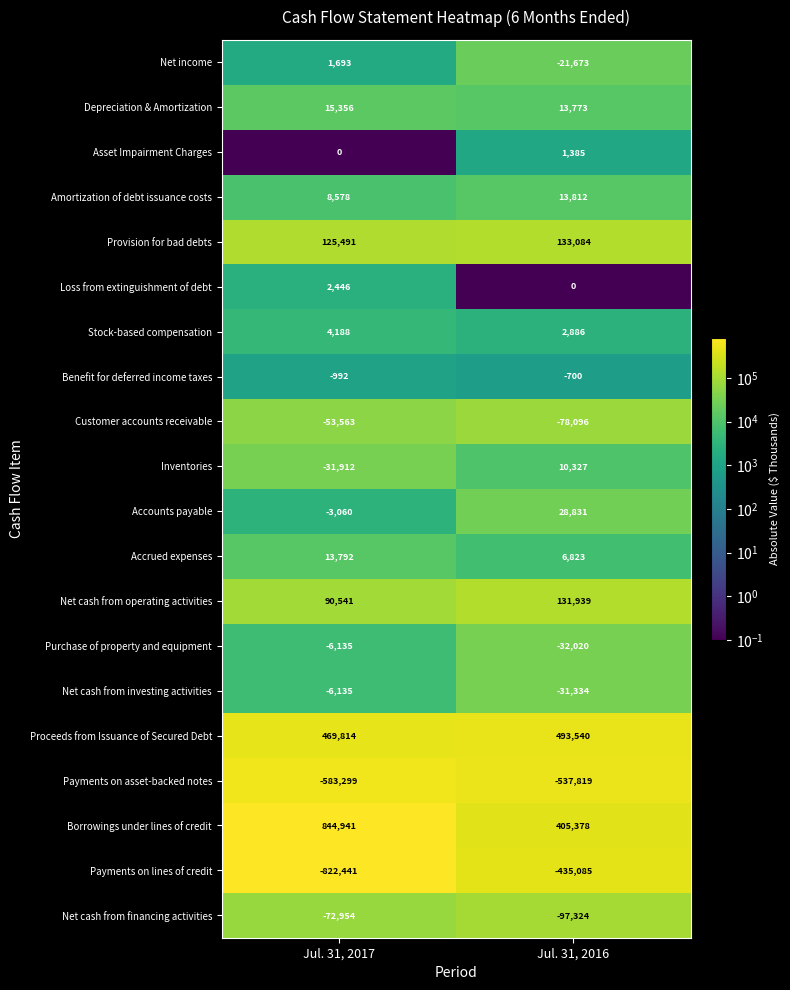

Rank the series at Jul. 31, 2016 from lowest to highest value.

Payments on asset-backed notes, Payments on lines of credit, Net cash from financing activities, Customer accounts receivable, Purchase of property and equipment, Net cash from investing activities, Net income, Benefit for deferred income taxes, Loss from extinguishment of debt, Asset Impairment Charges, Stock-based compensation, Accrued expenses, Inventories, Depreciation & Amortization, Amortization of debt issuance costs, Accounts payable, Net cash from operating activities, Provision for bad debts, Borrowings under lines of credit, Proceeds from Issuance of Secured Debt